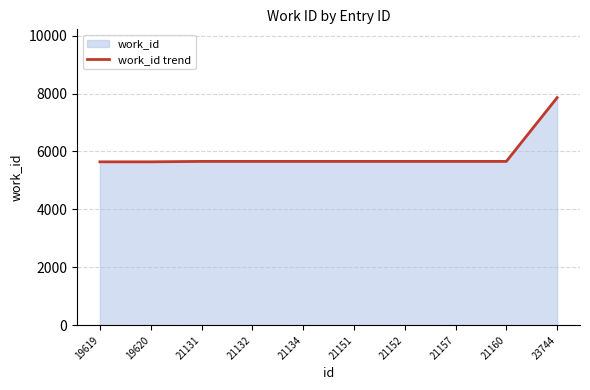

The value at 21131 is 2260. True or false?

False